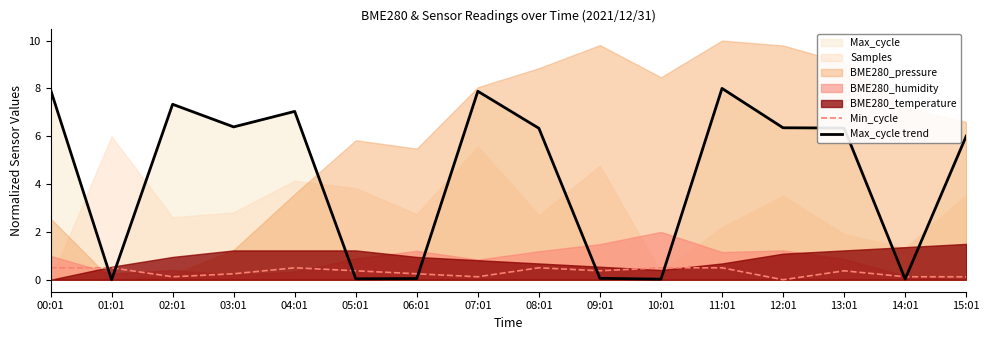

In Max_cycle trend, how many points are higher than both neighbors (excluding endpoints)?

4